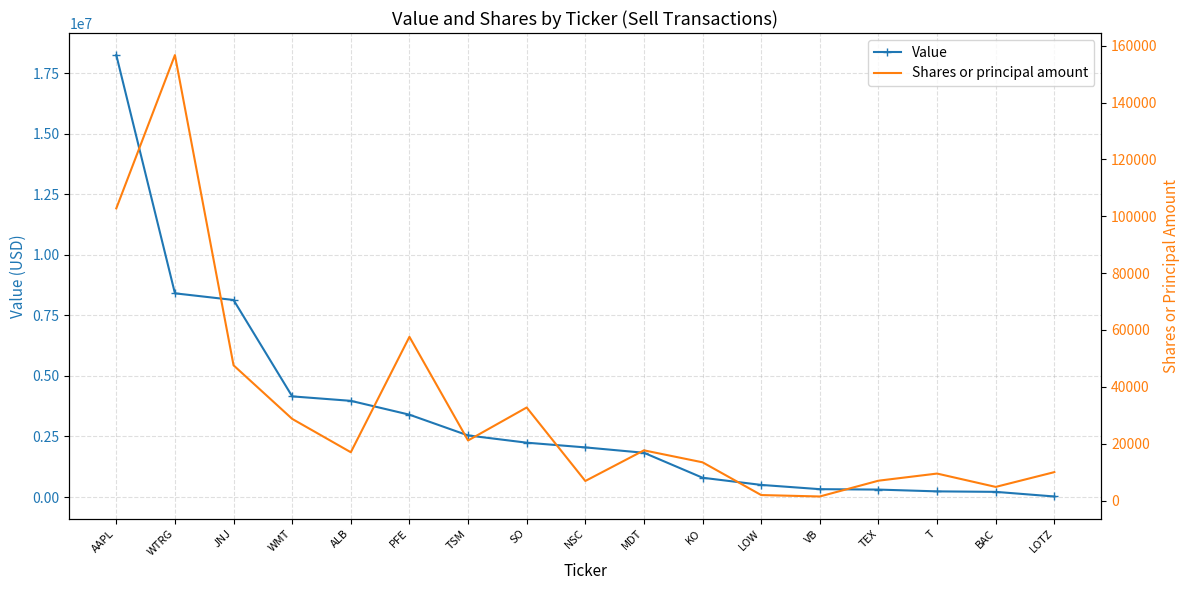

What is the difference between the maximum and minimum values in the Value series?

18228000